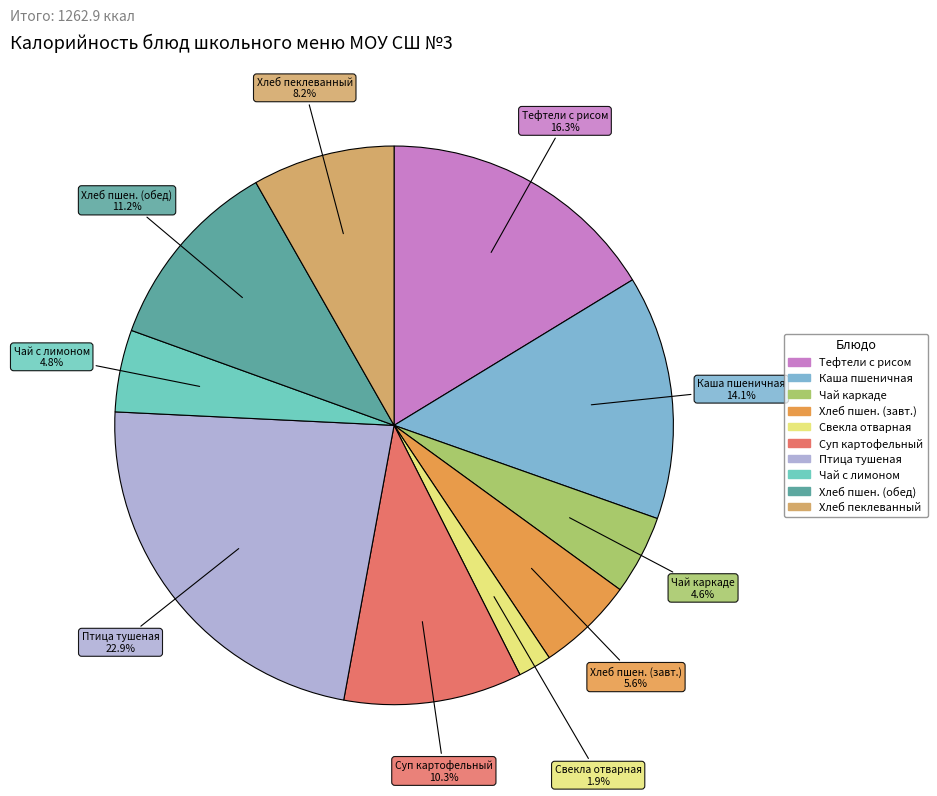

Count the number of slices in the pie.

10